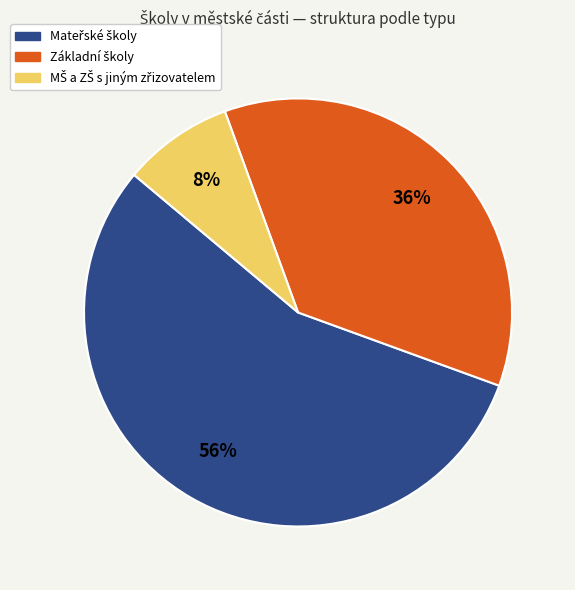

To the nearest percent, what is the average slice percentage?

33%